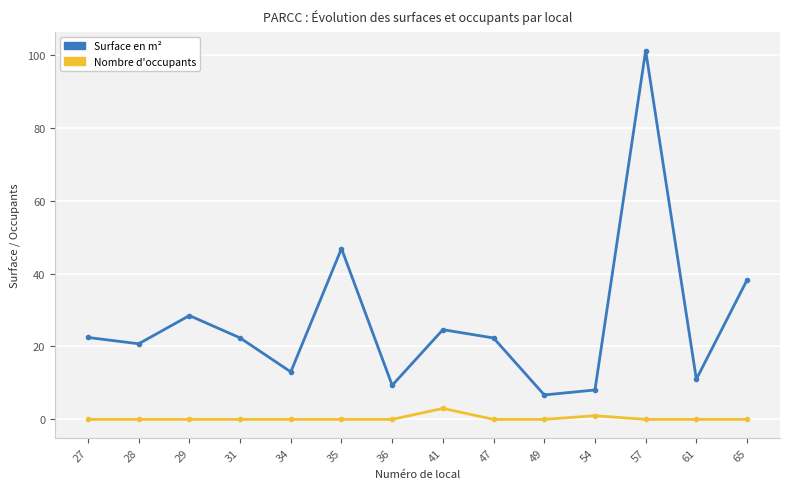

What is the difference between the highest and lowest values at 27?

22.5